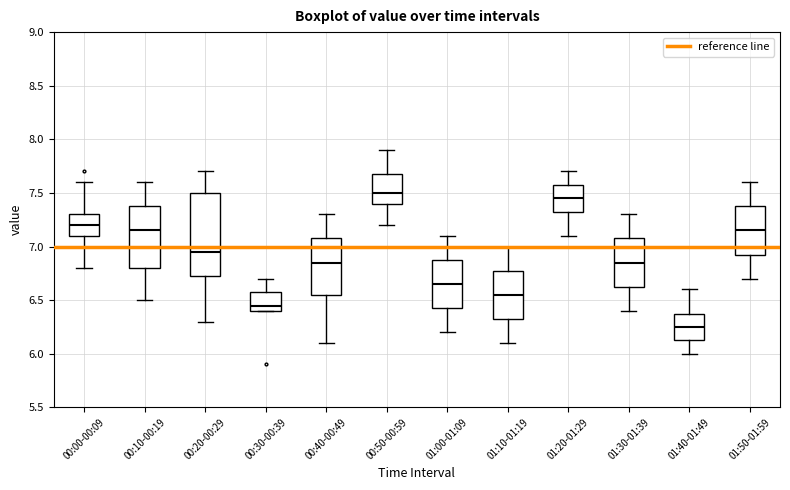

Where does the median line of the box for 01:20-01:29 sit on the y-axis? The values are not printed on the chart, so give them approximately, as read against the axis.

7.45